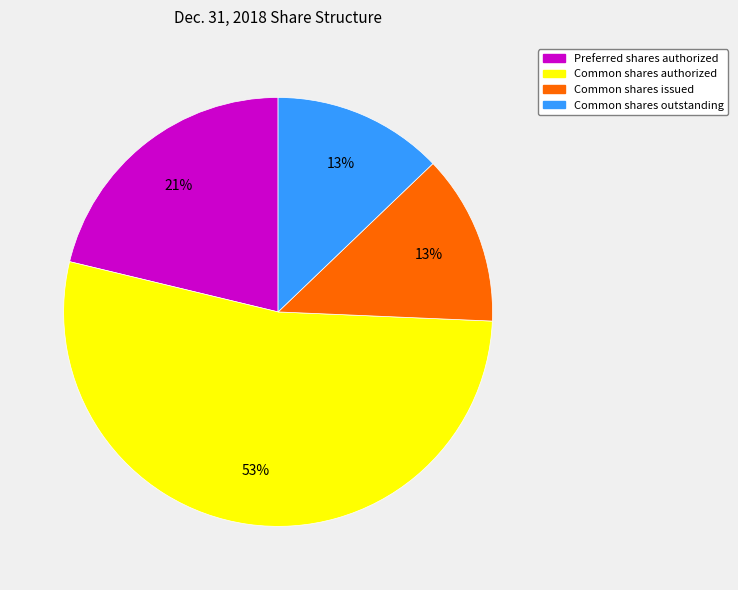

To the nearest percent, what percentage of the pie is Preferred shares authorized?

21%